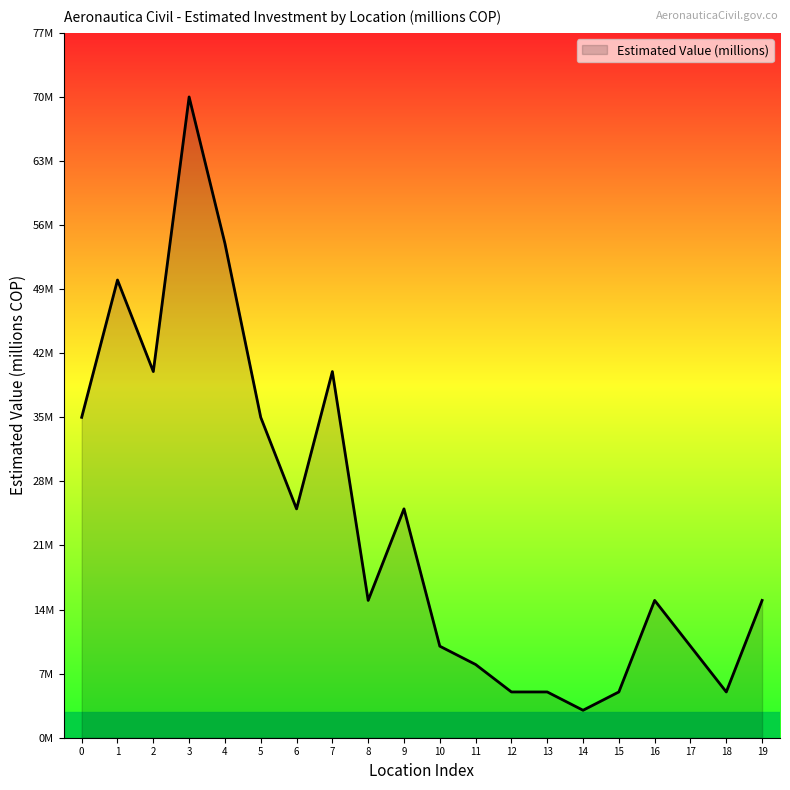

Does the chart have visible grid lines?

No